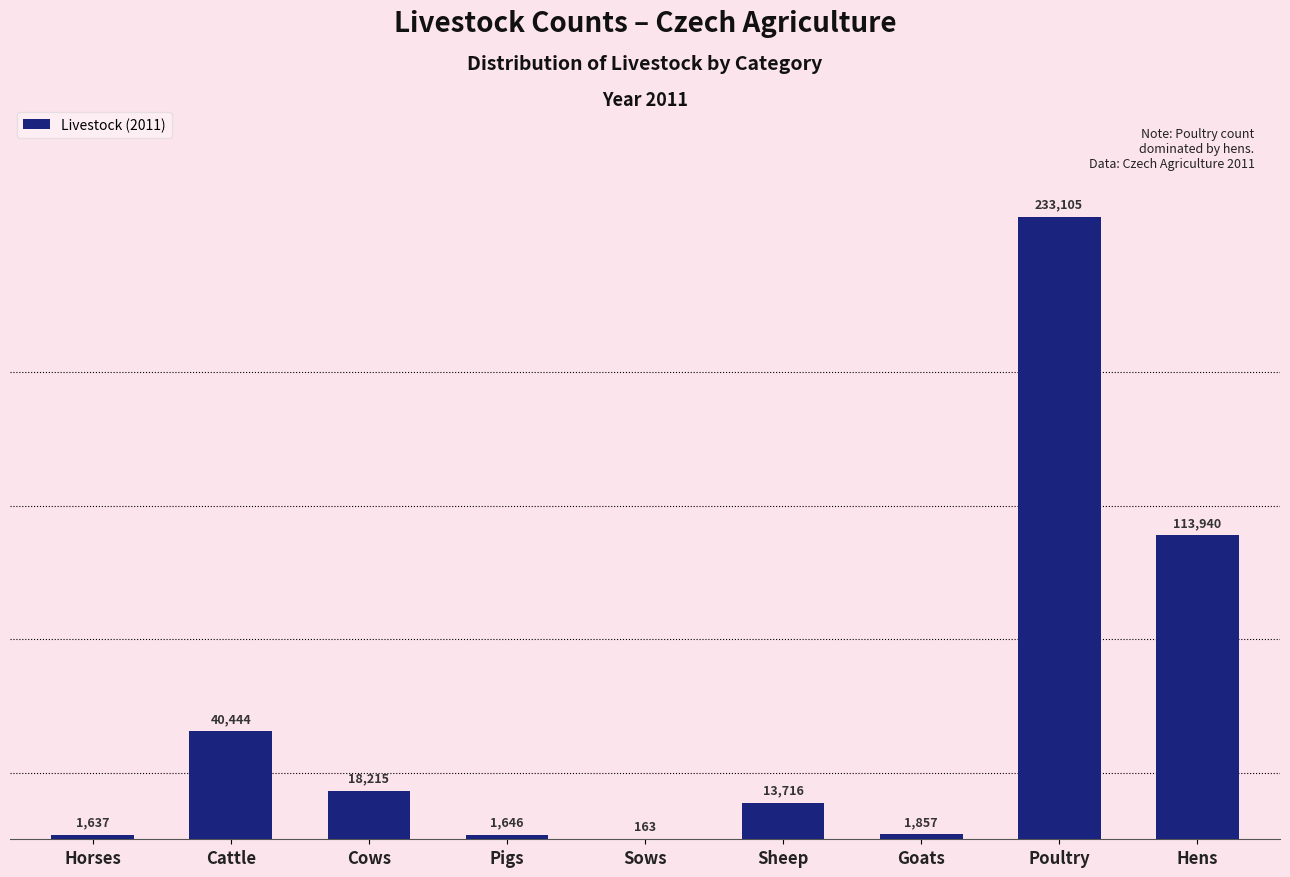

Reading left to right, list all the values displayed in this chart.

Horses=1637	Cattle=40444	Cows=18215	Pigs=1646	Sows=163	Sheep=13716	Goats=1857	Poultry=233105	Hens=113940